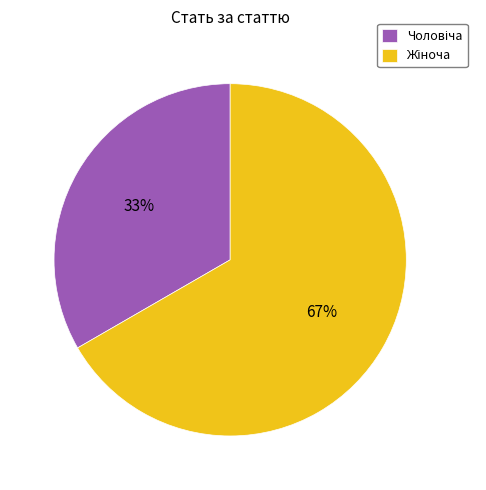

To the nearest percent, what is the average slice percentage?

50%